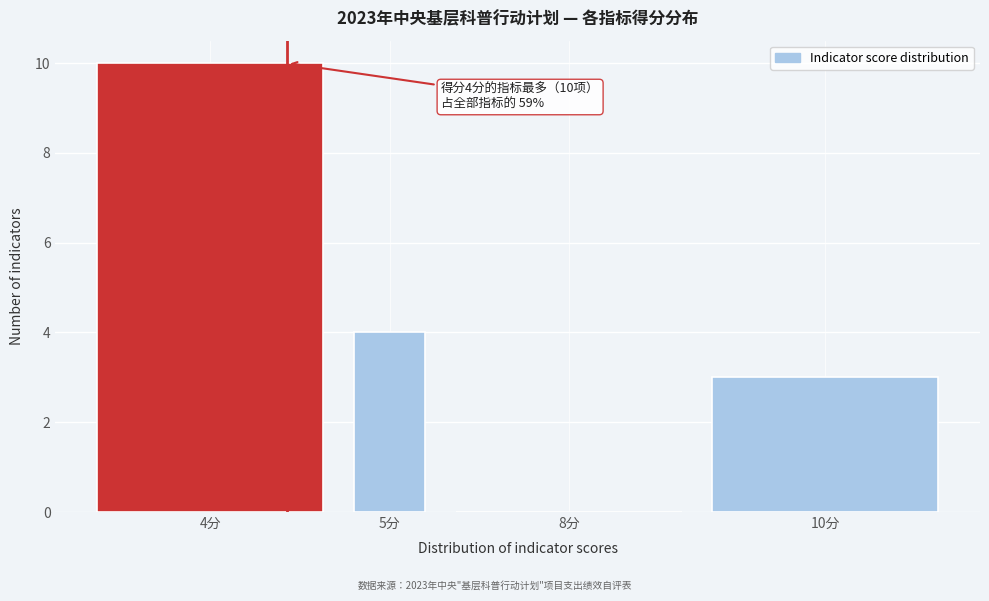

Reading right to left, extract all data points from this chart.

10分=3	8分=0	5分=4	4分=10